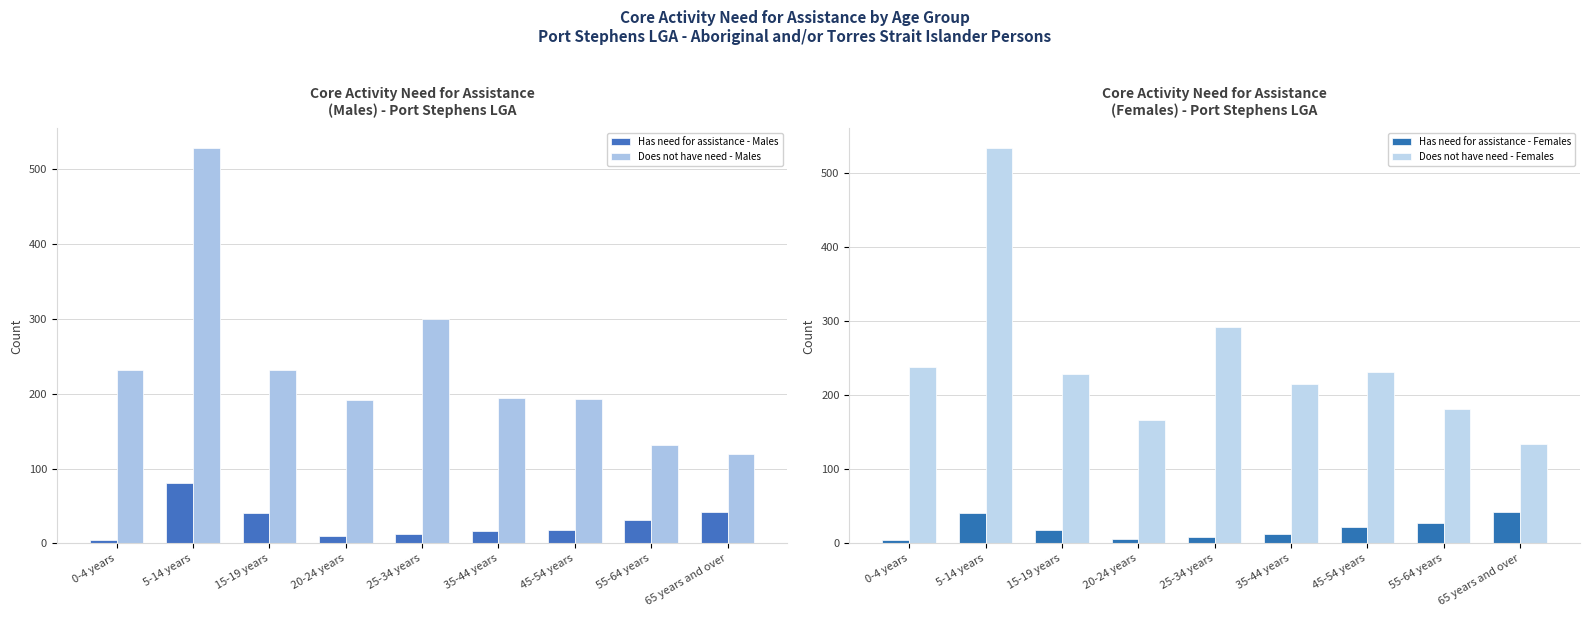

Is the value of Does not have need - Males at 15-19 years greater than the value of Has need for assistance - Males at 20-24 years?

Yes